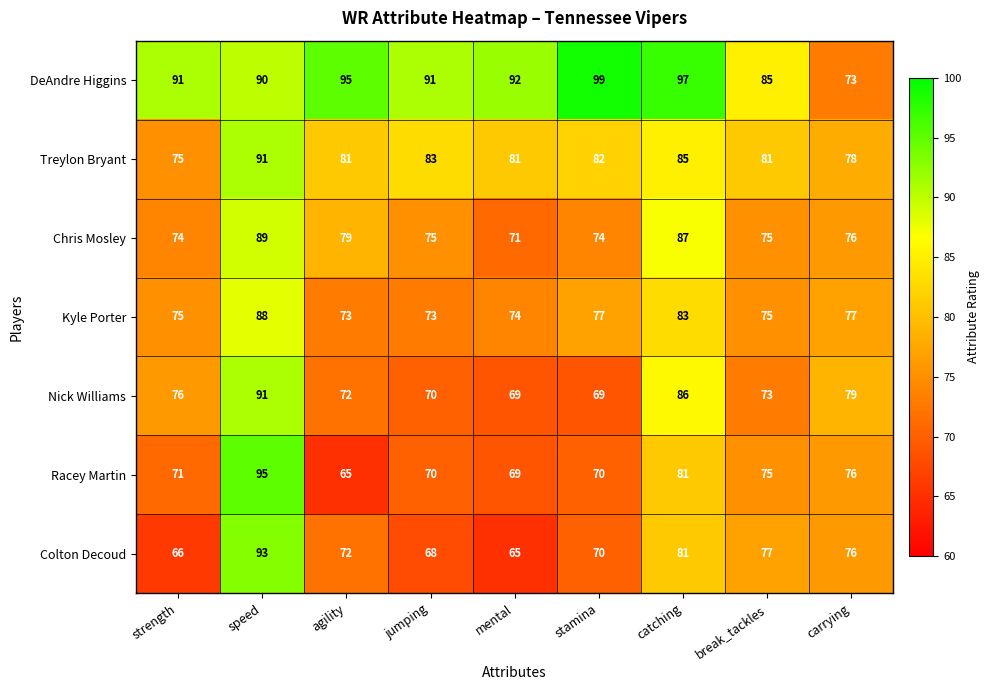

Where does the Nick Williams series first go above 73?

strength